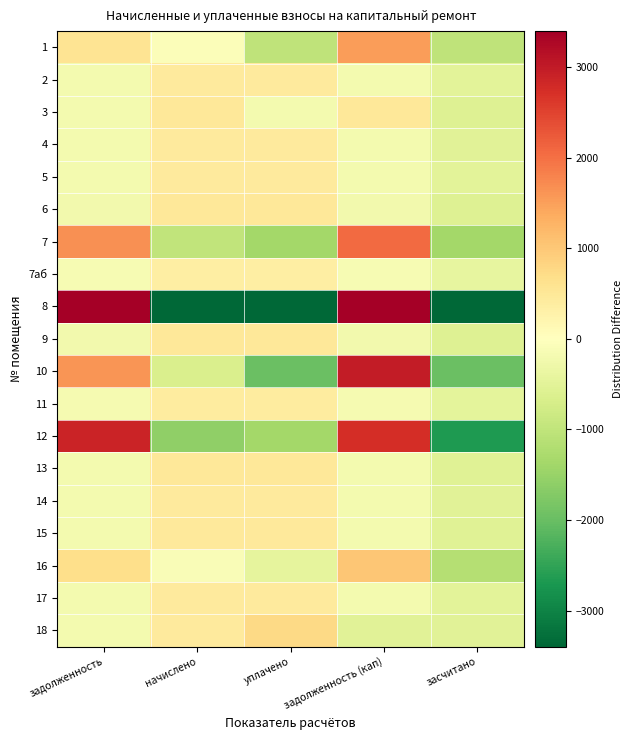

Between задолженность and уплачено, which series saw the biggest shift?

8